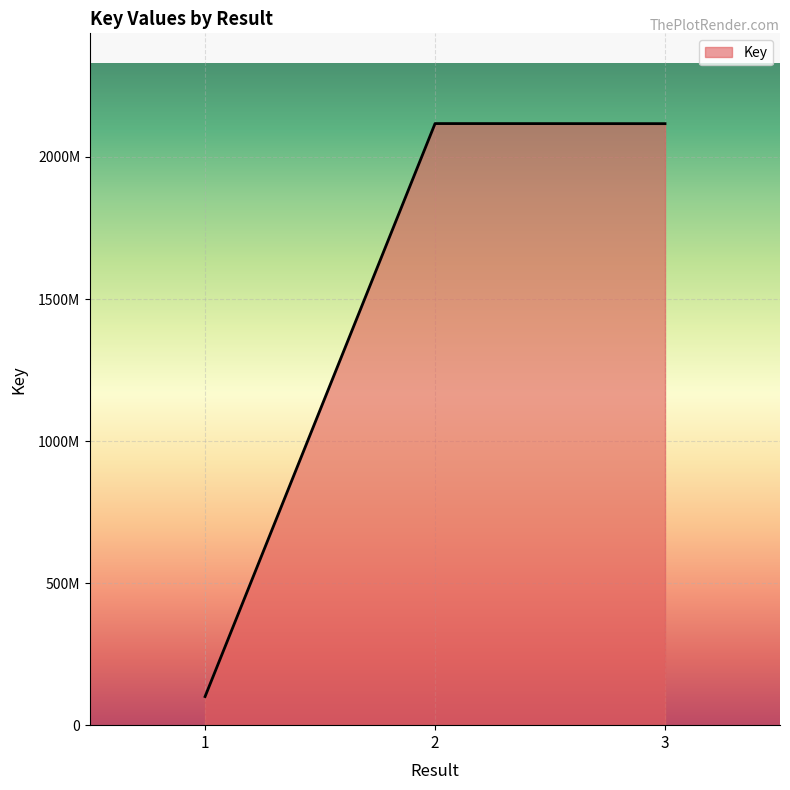

What is the value of the 3rd point from the left?

2117312553